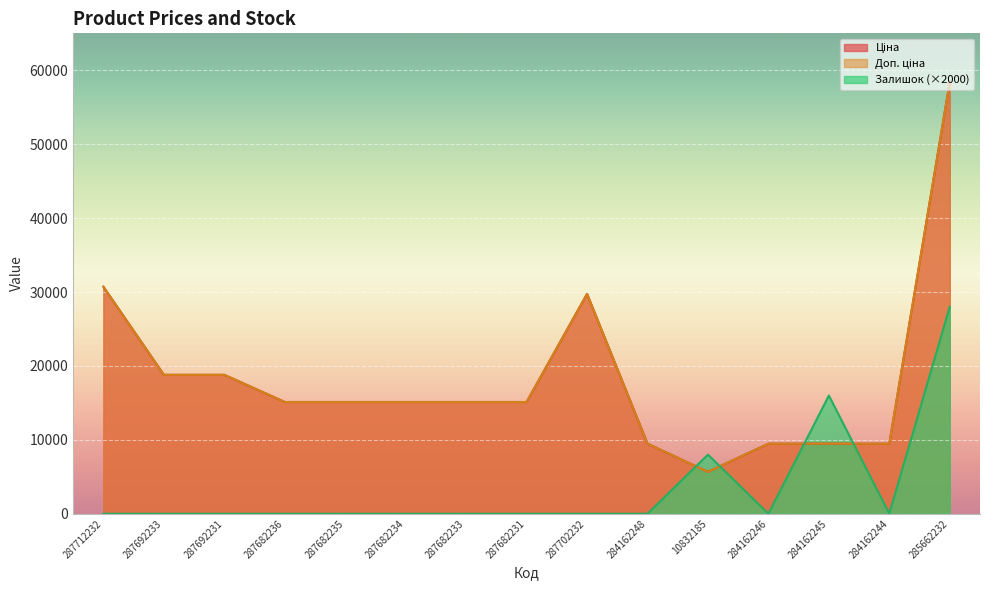

At which category is the sum across all series the highest?

285662232